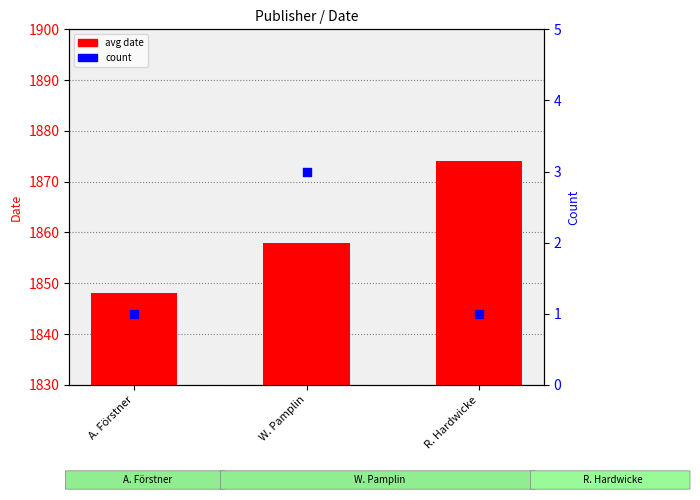

Which series reaches the minimum Y coordinate?

count